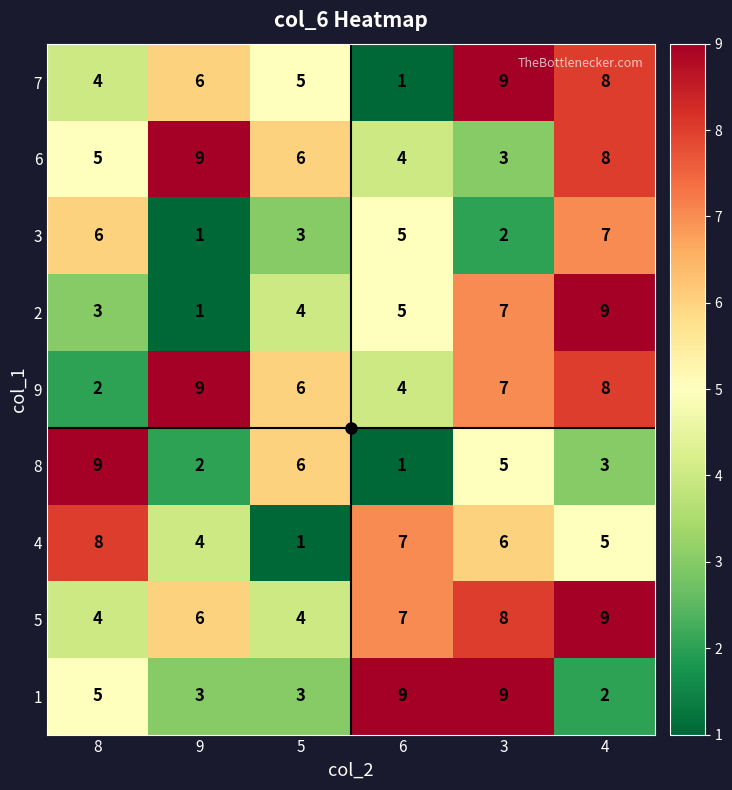

What is the spread (max minus min) of values at 4?

7